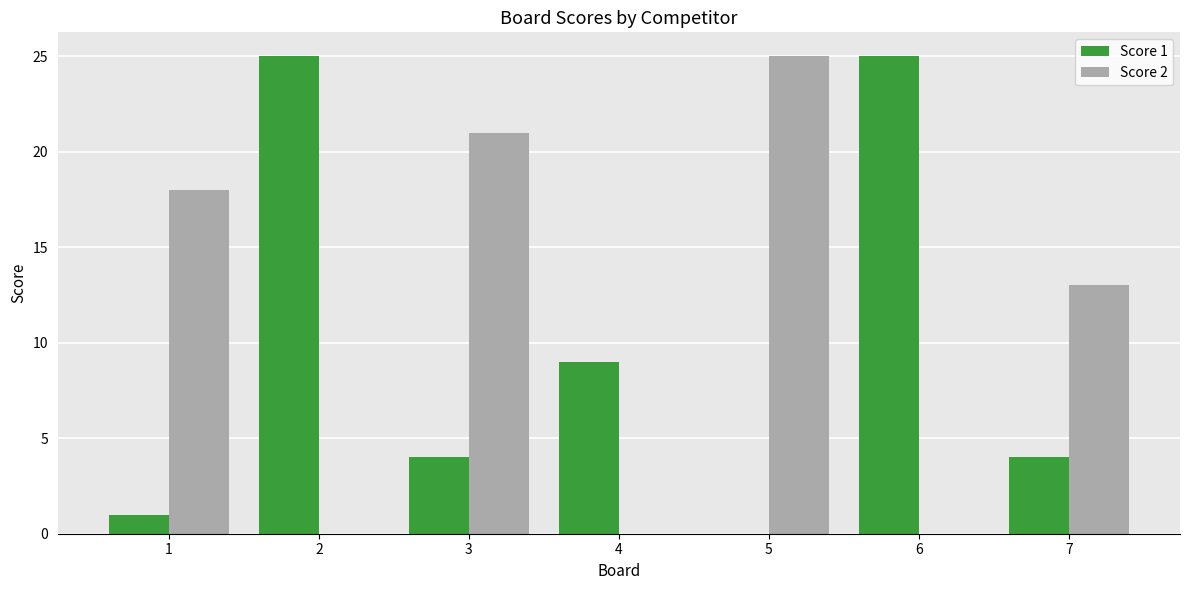

The Score 1 series shows 25 at 2. True or false?

True